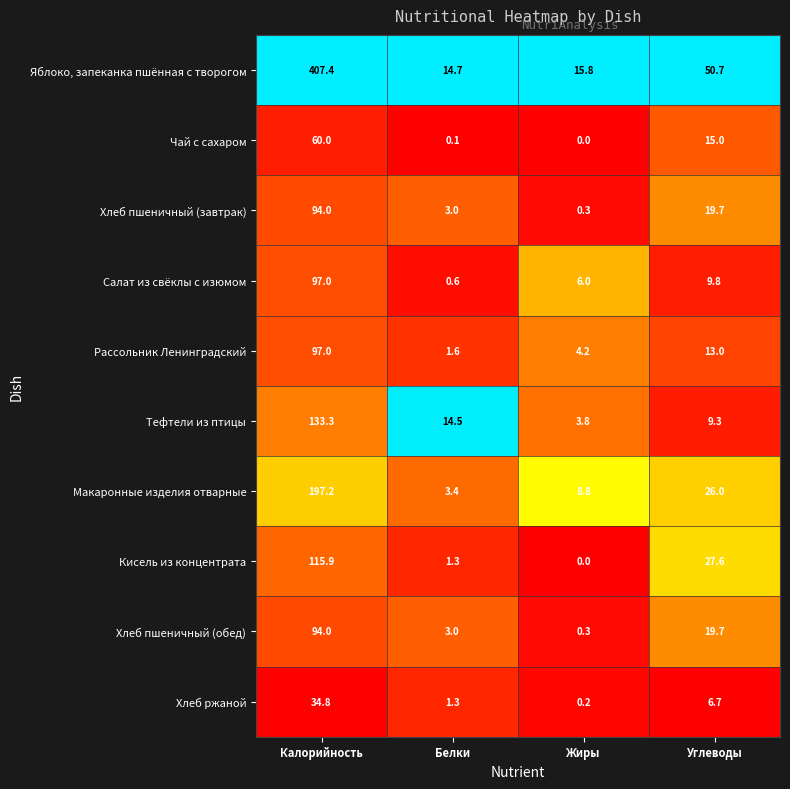

What is the difference between the highest and lowest values at Жиры?

15.8